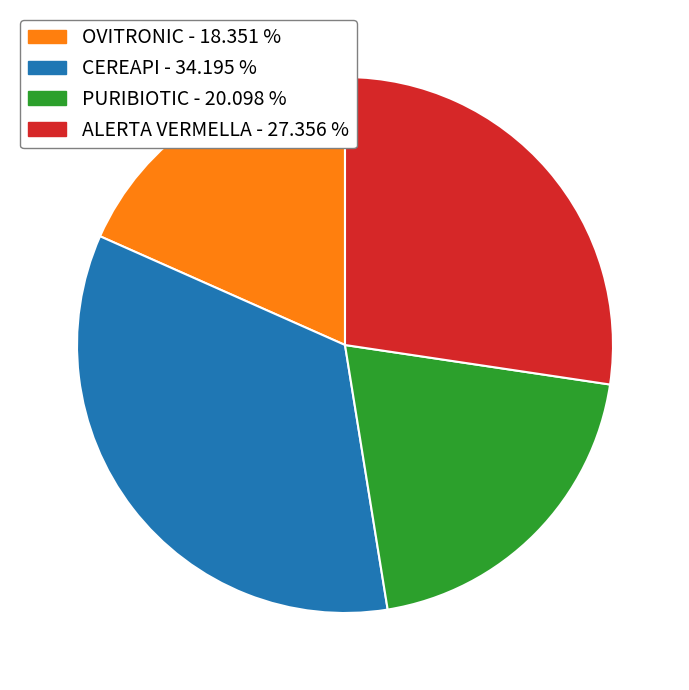

True or false: OVITRONIC accounts for 18% of the total.

True